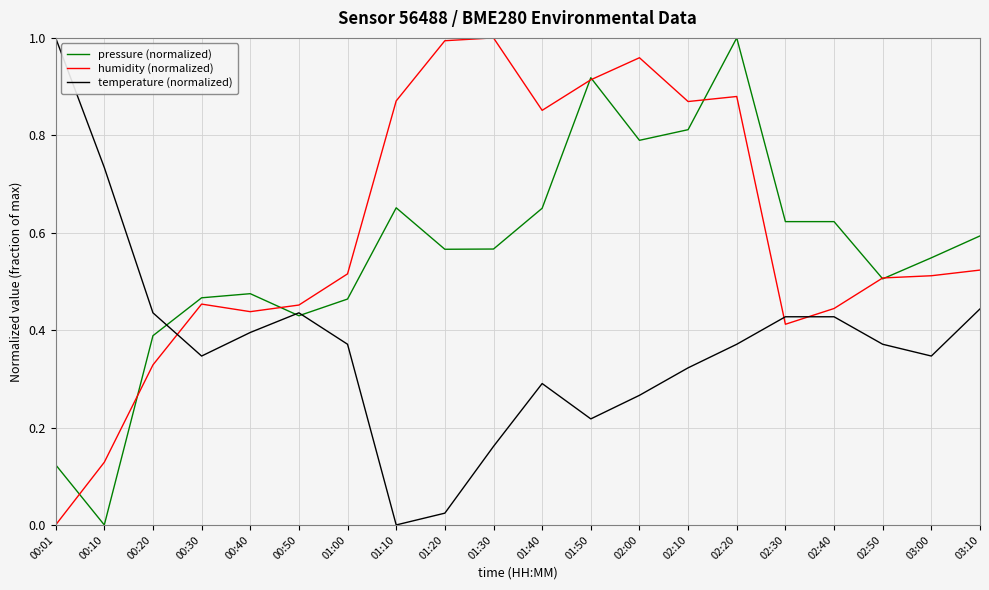

At which category is the sum across all series the highest?

02:20